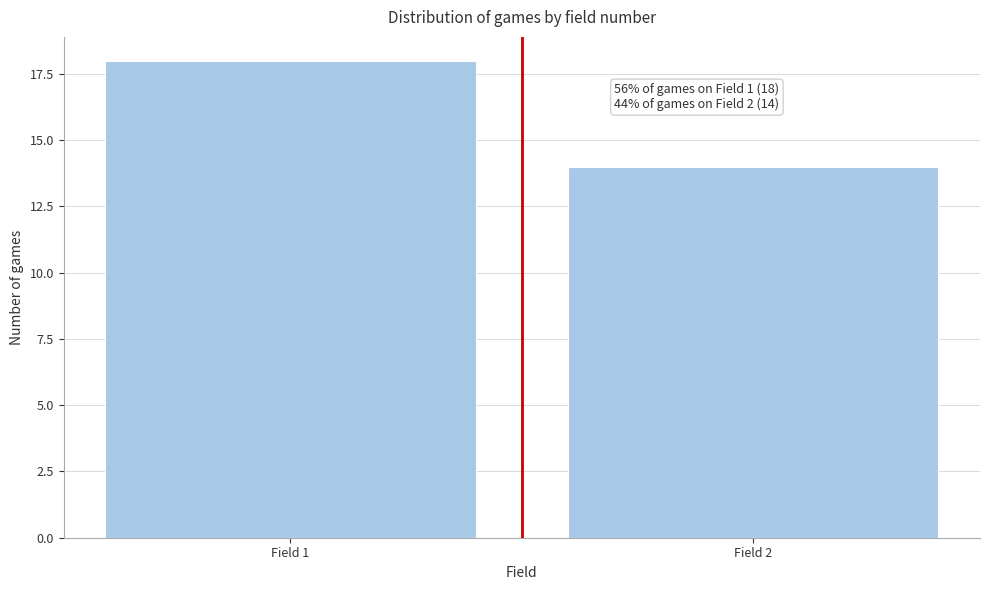

Reading left to right, transcribe all the data shown in this chart.

18	14